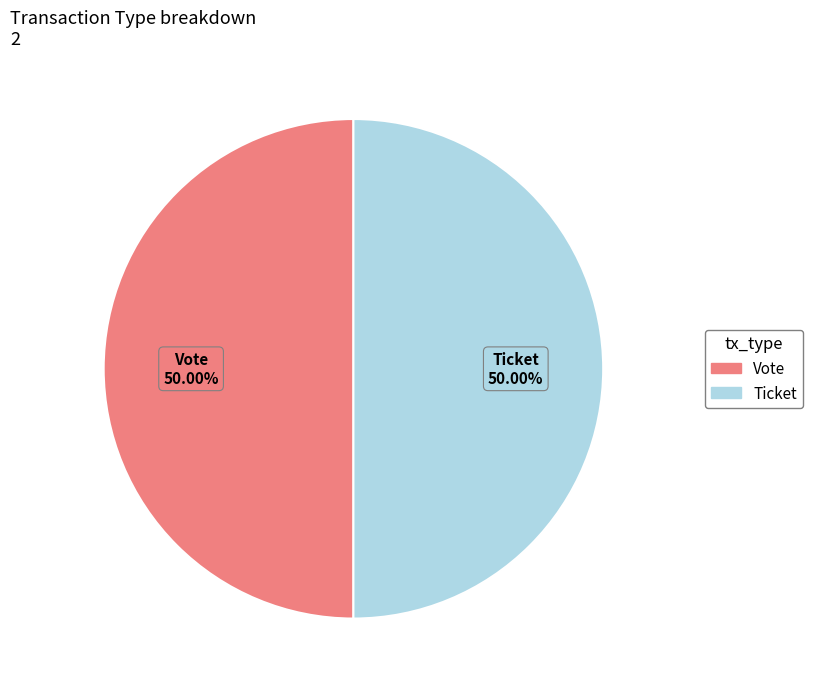

How many slices are in this pie chart?

2